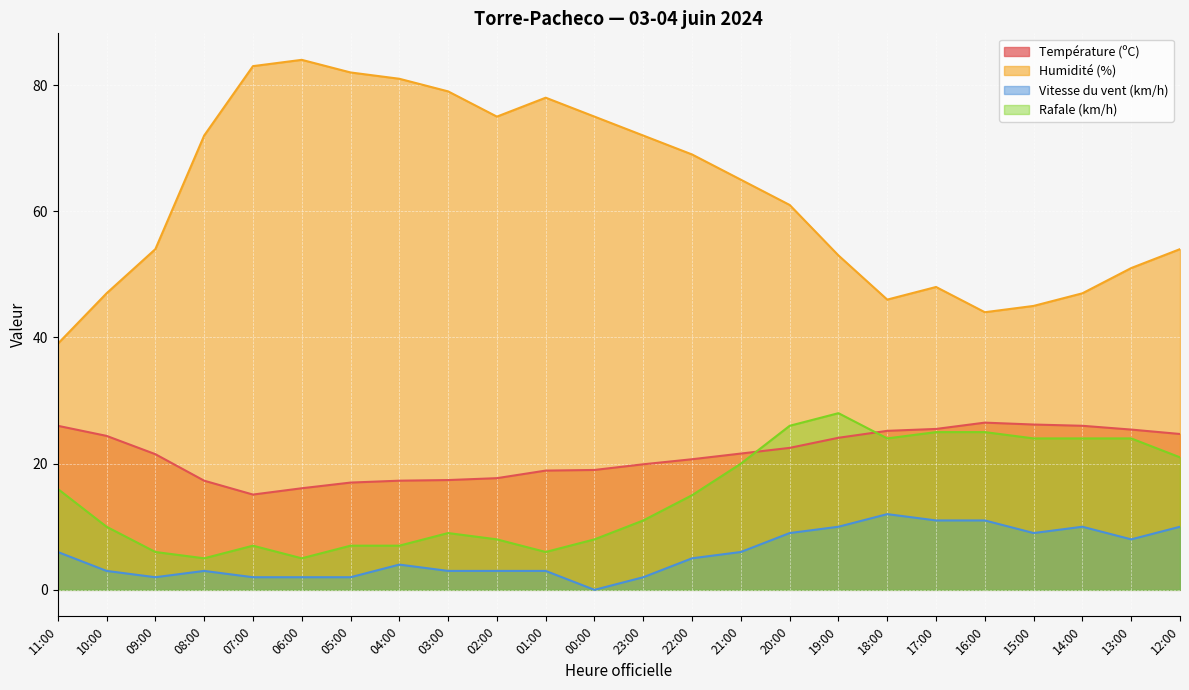

What is the value of the Humidité (%) point at the 20th from the left?

44.0